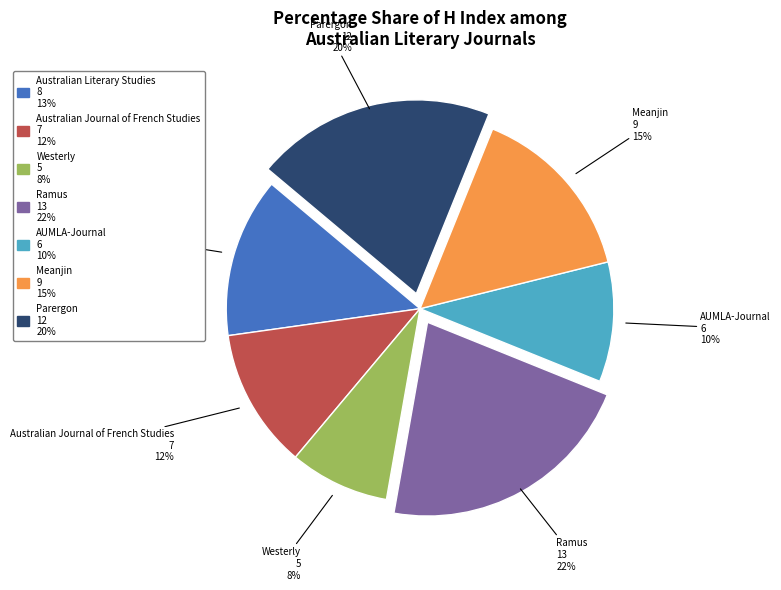

Between Westerly and Parergon, which is larger?

Parergon